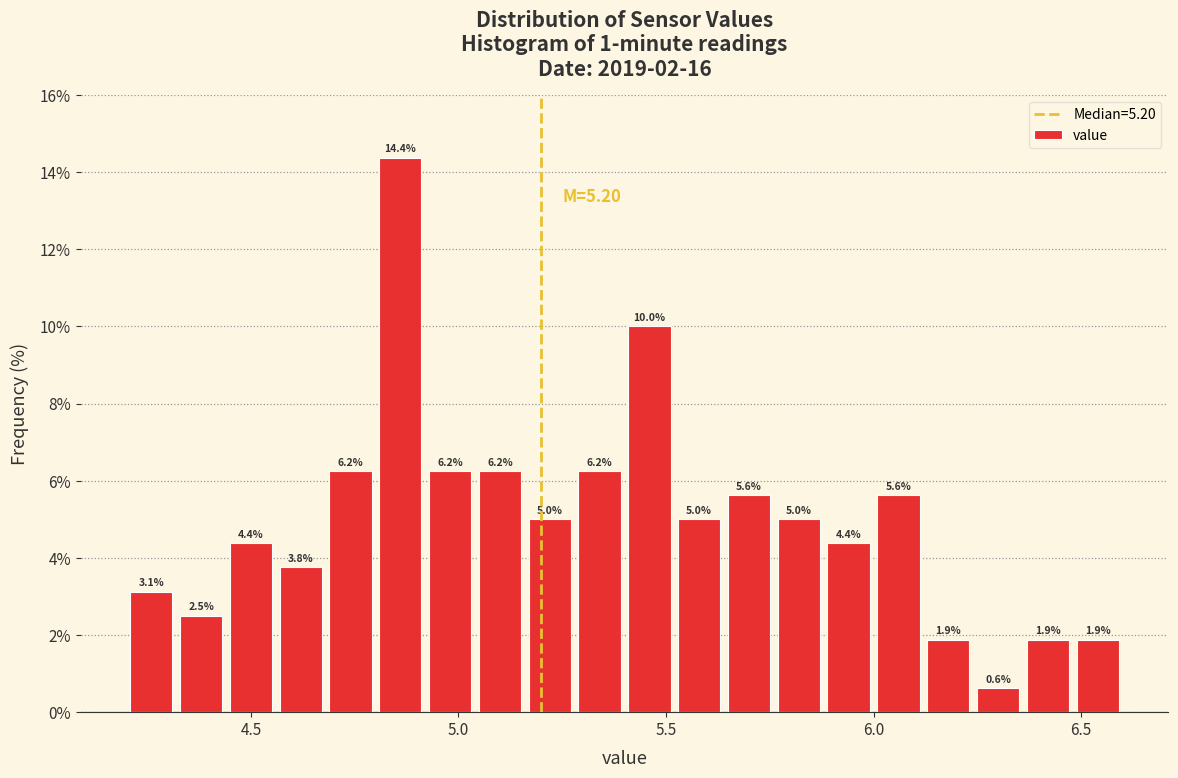

Around what value on the x-axis is the tallest bar? Give the approximate position of its centre, as read against the axis.

4.85